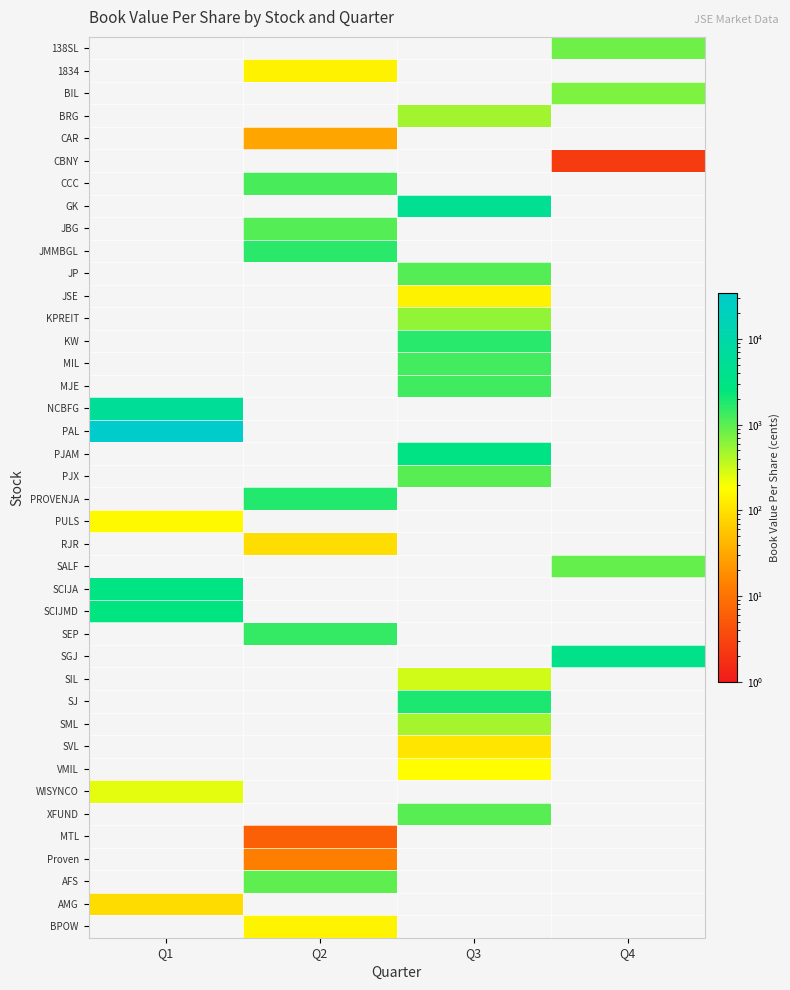

What is the greatest value displayed?

34527.0